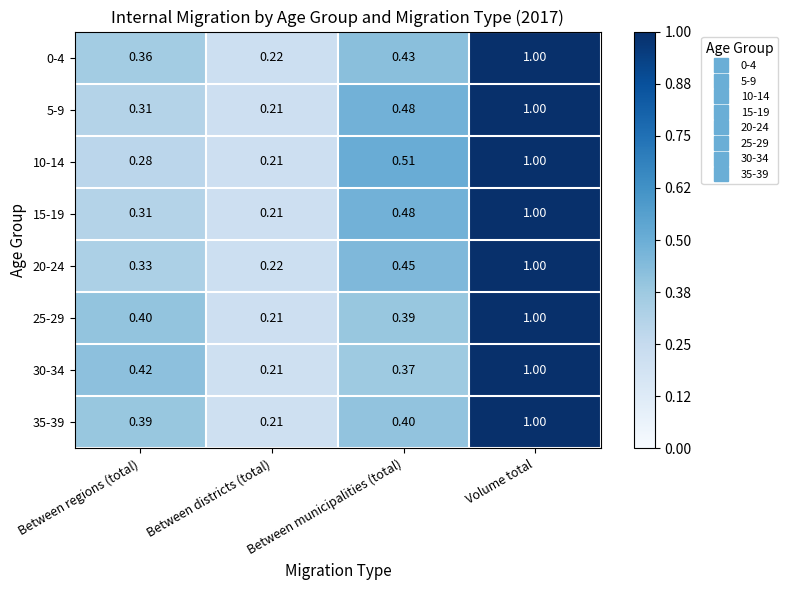

Which category has the highest value in the 20-24 series?

Volume total